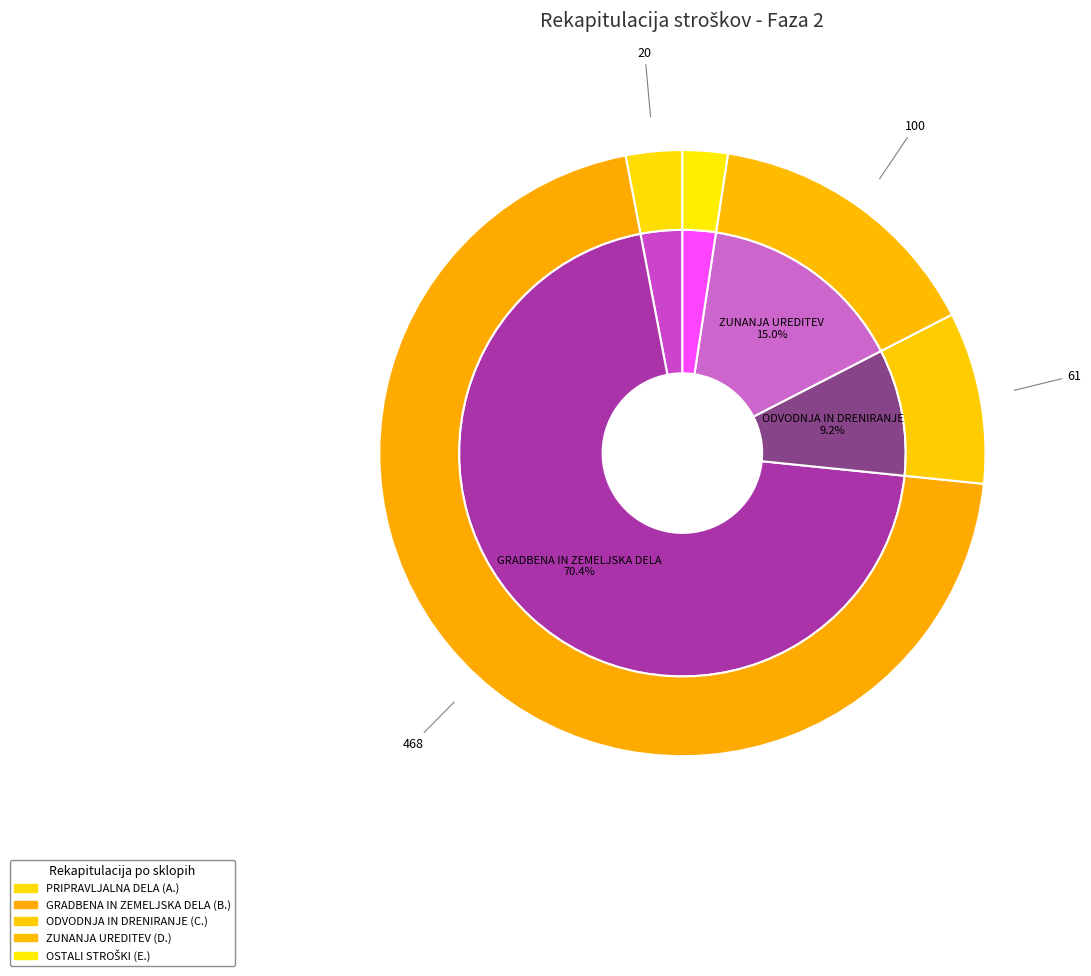

Does GRADBENA IN ZEMELJSKA DELA (B.) account for over 50% of the chart?

Yes